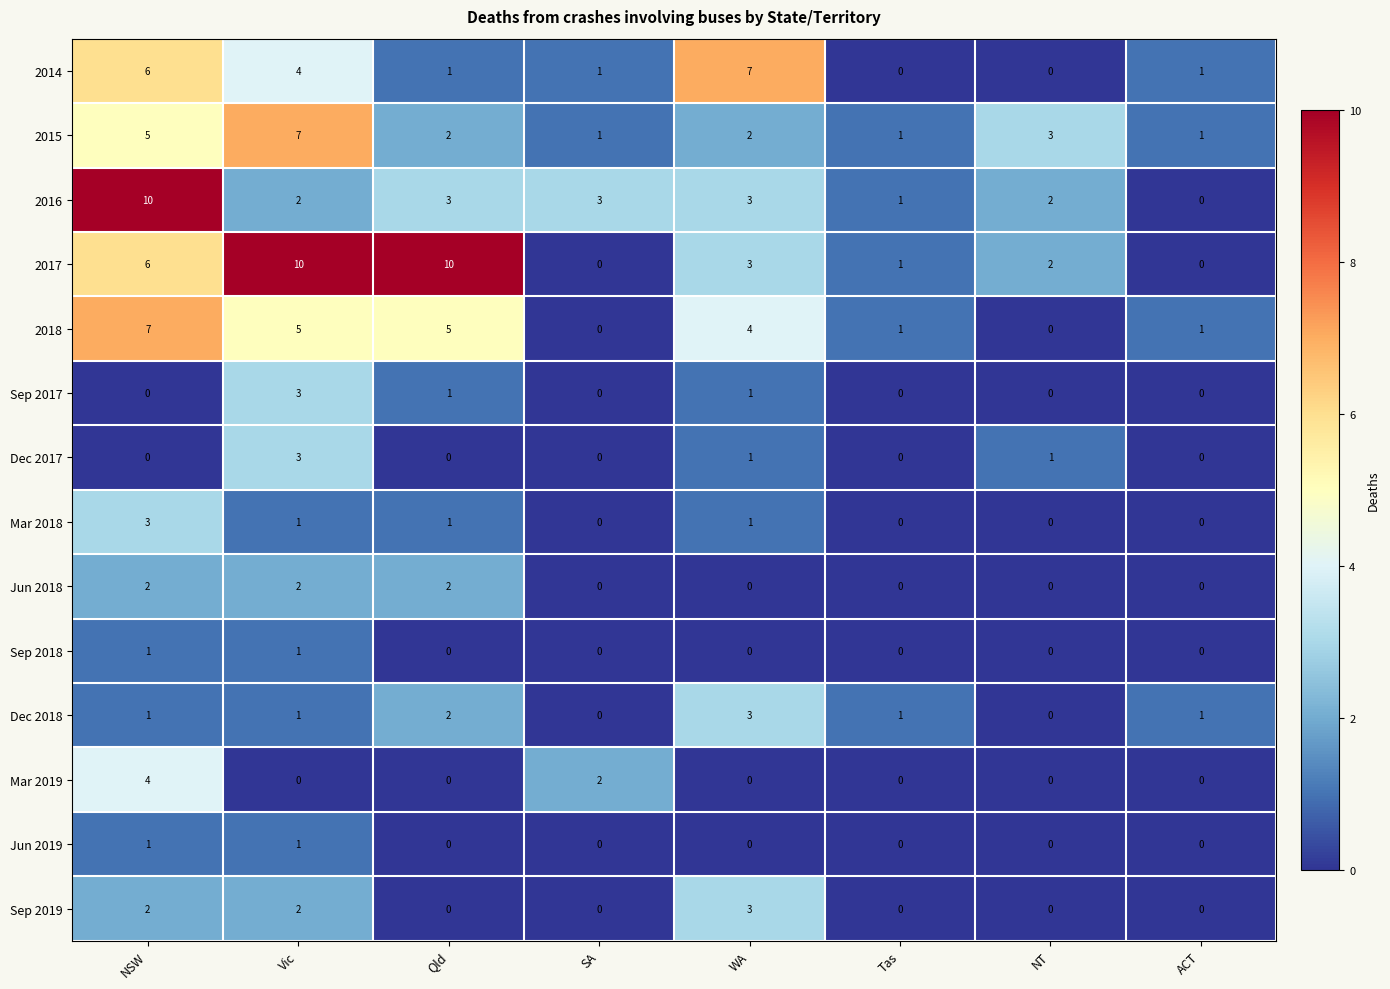

How many distinct data groups are displayed?

14